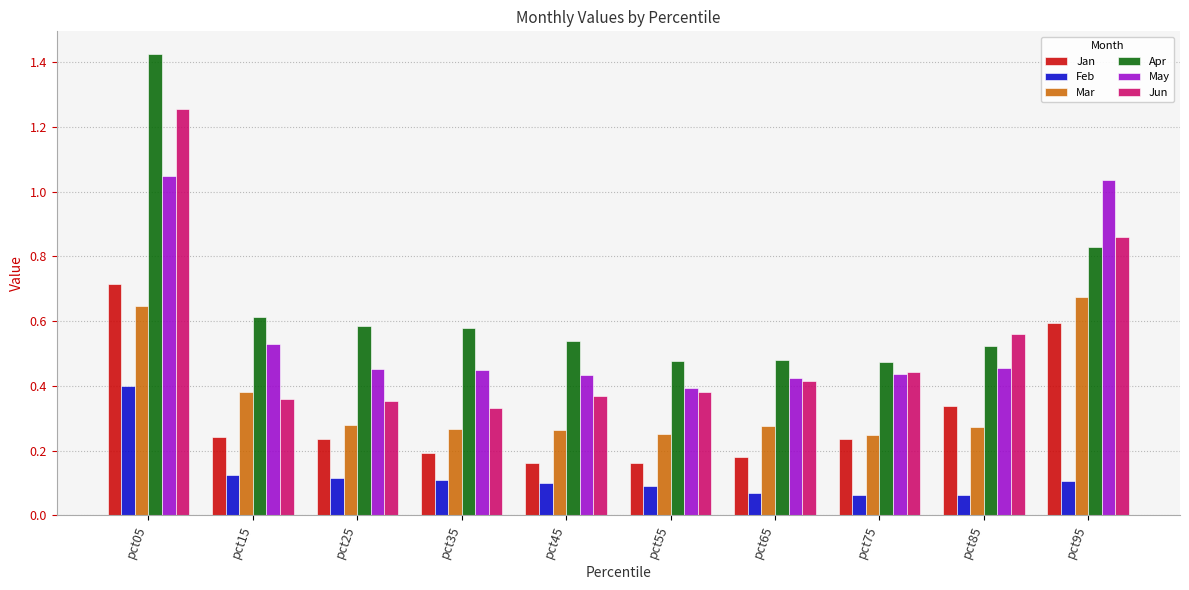

Which series changed the most between pct85 and pct95?

May